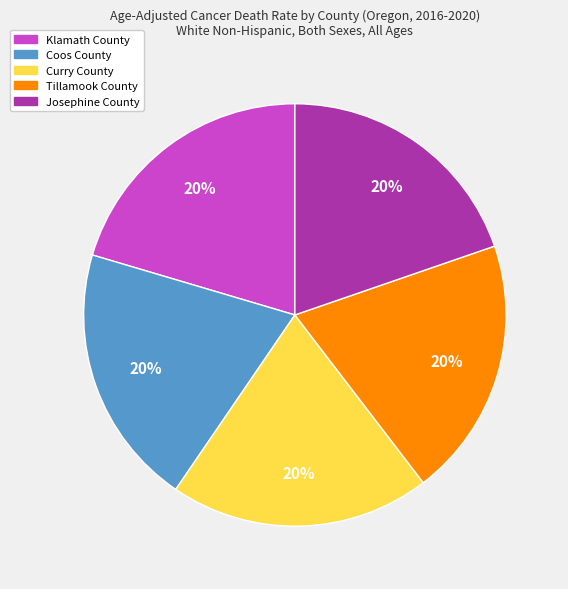

Approximately how many times larger is the value at Josephine County compared to Klamath County?

1.0